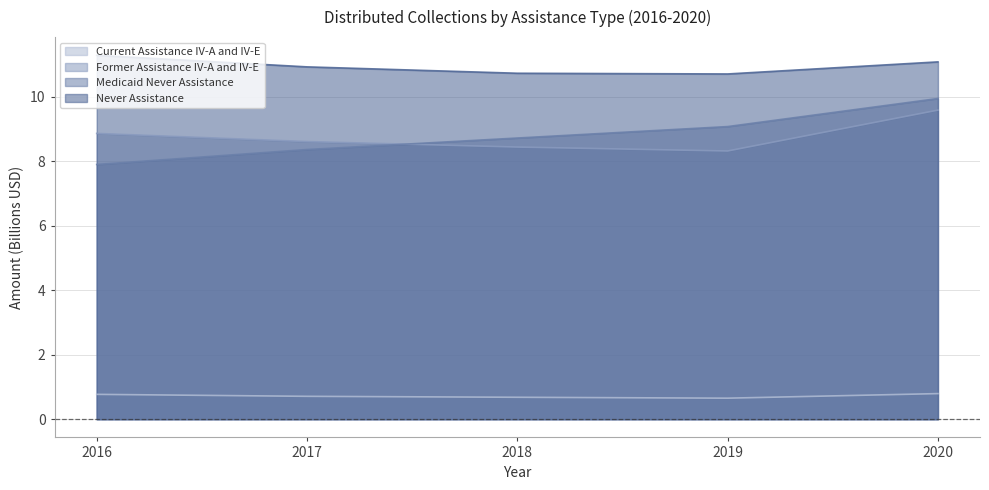

True or false: Current Assistance IV-A and IV-E and Never Assistance intersect in this chart.

False